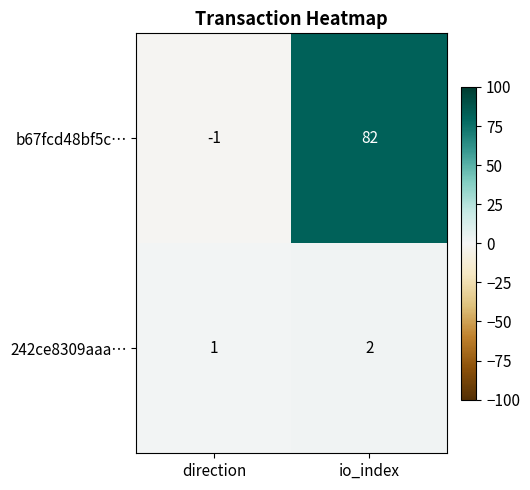

Between direction and io_index, which series saw the biggest shift?

b67fcd48bf5c…